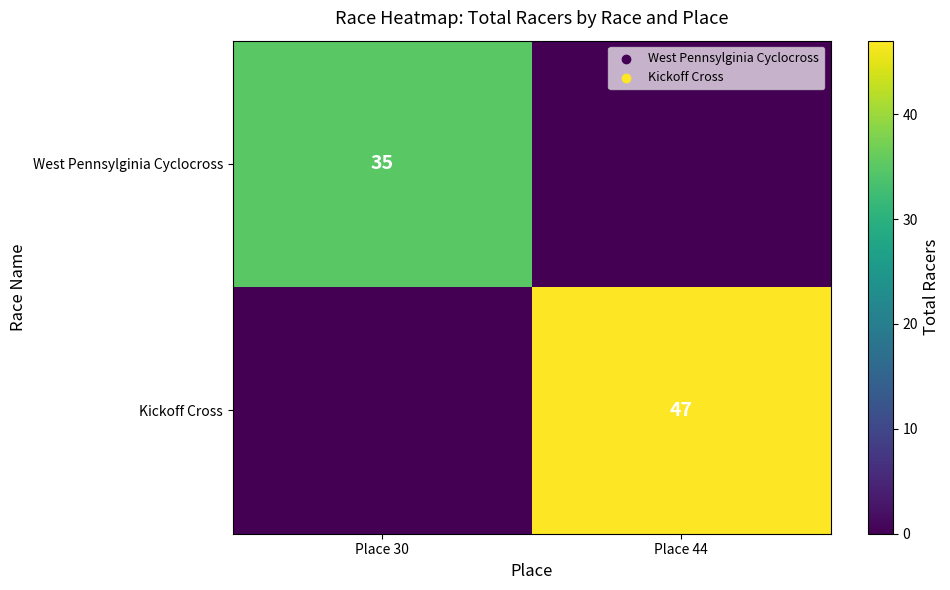

What is the maximum value shown in the chart?

47